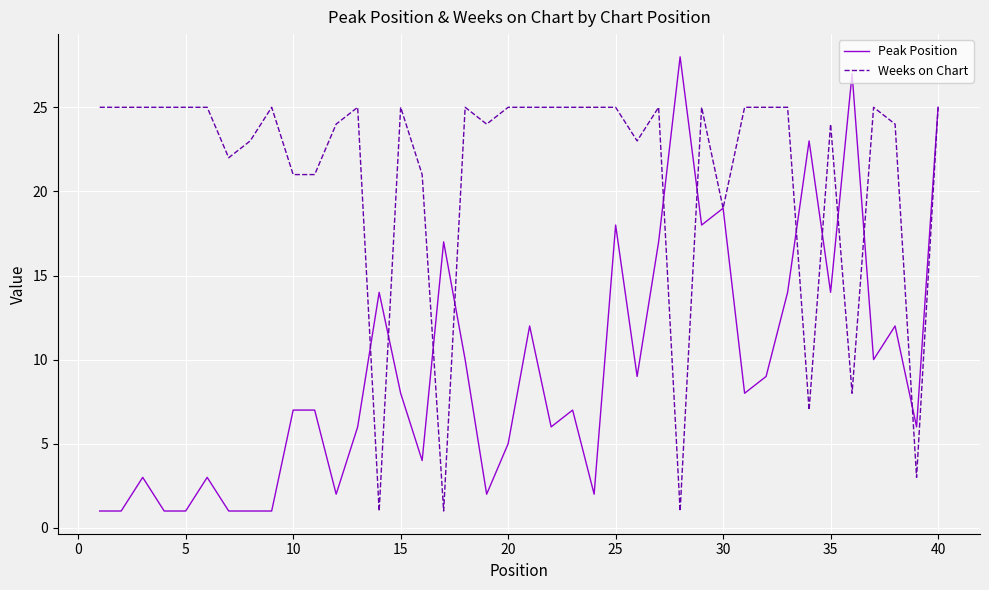

Which series has the largest total across all categories?

Weeks on Chart